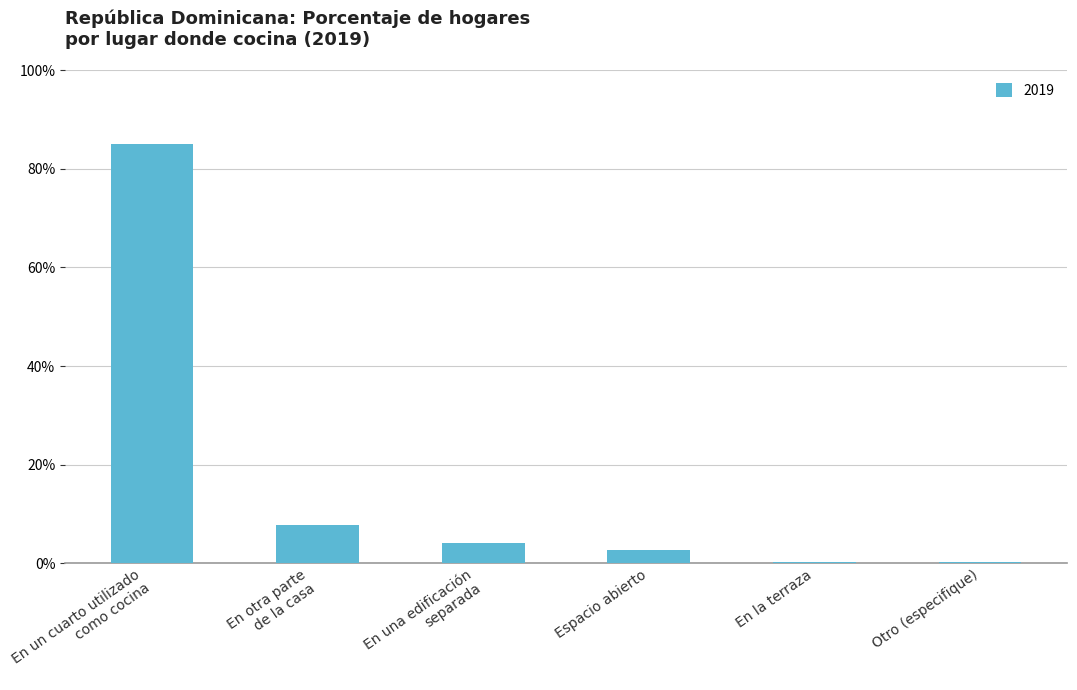

What is the difference between the values at En la terraza and Otro (especifique)?

0.1